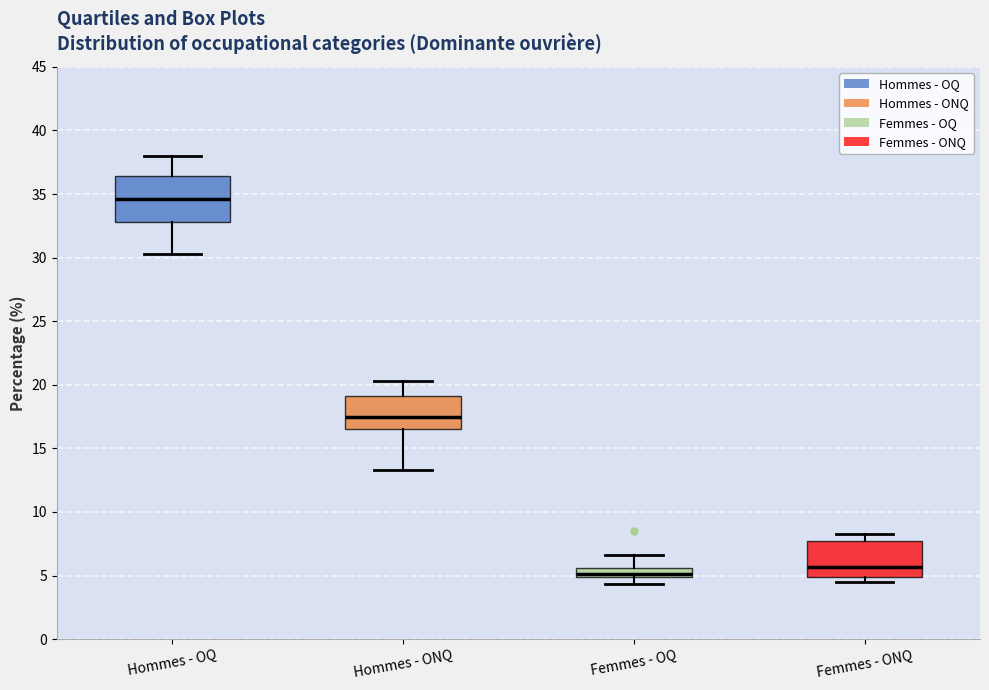

Comparing the boxes themselves (not the whiskers), which one is the tallest?

Hommes - OQ